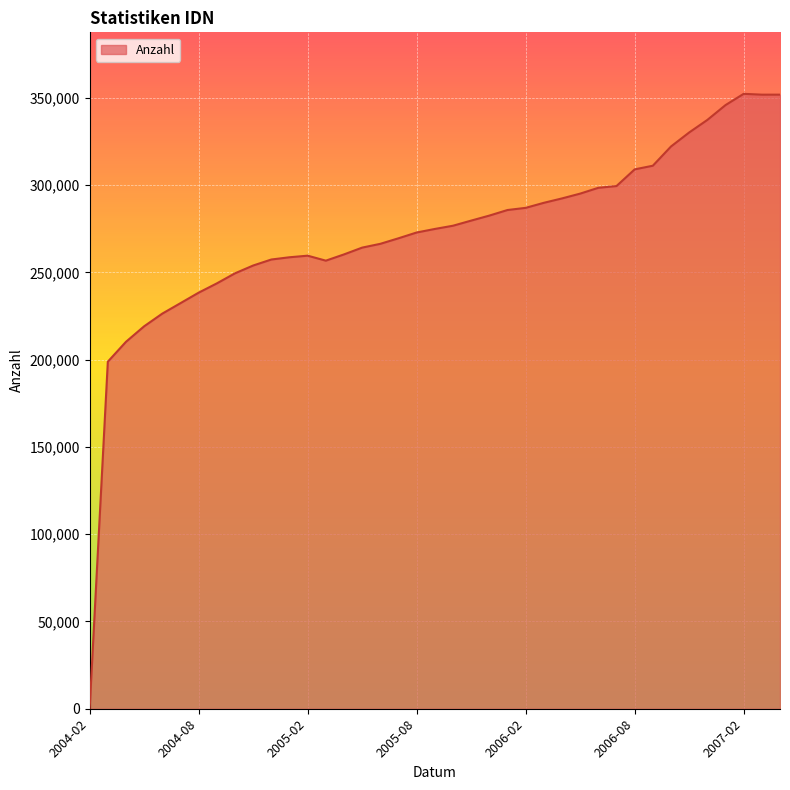

What is the maximum value shown in the chart?

352284